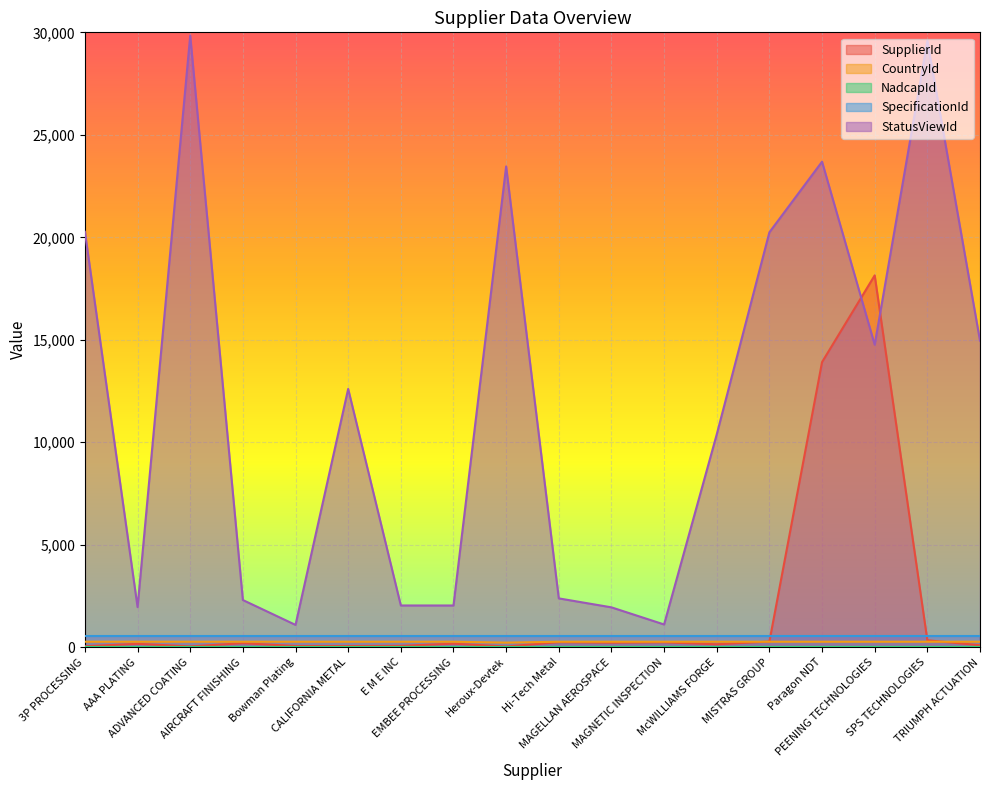

What is the sum of all SupplierId values?

34455